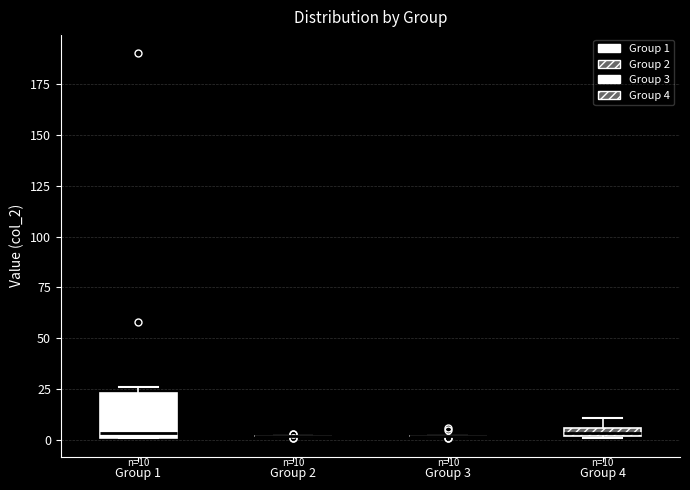

Comparing the boxes themselves (not the whiskers), which one is the tallest?

Group 1